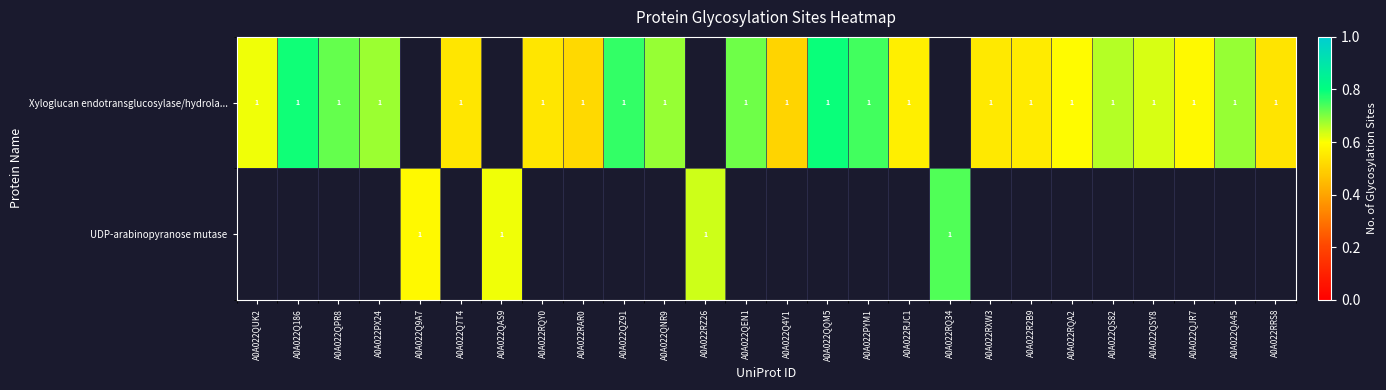

How many series are shown in this chart?

2